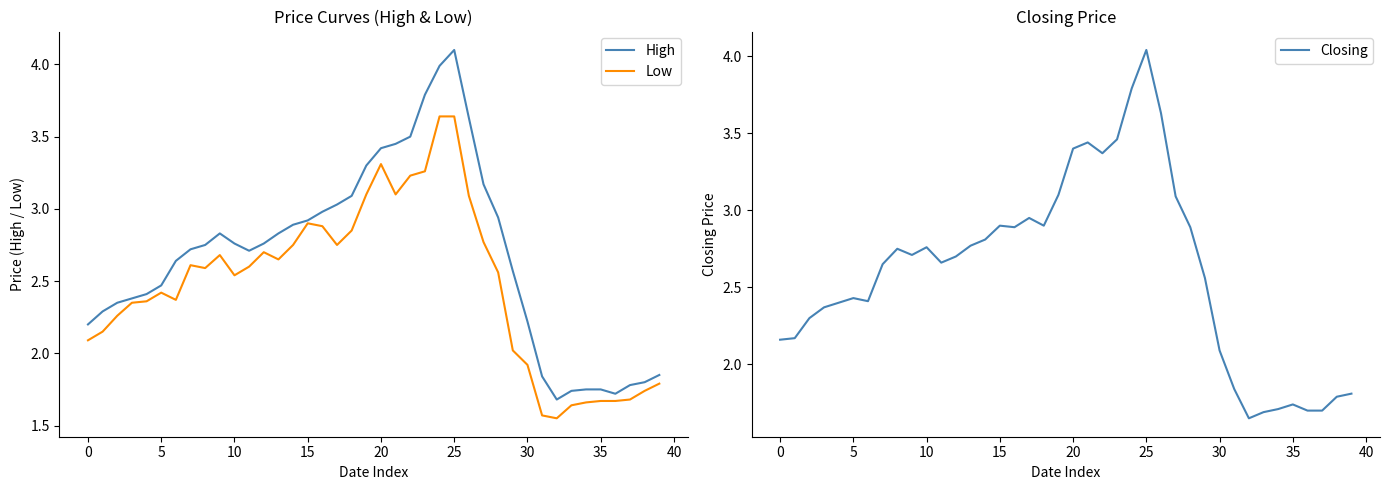

True or false: High has a value of 4.3 at 15.

False